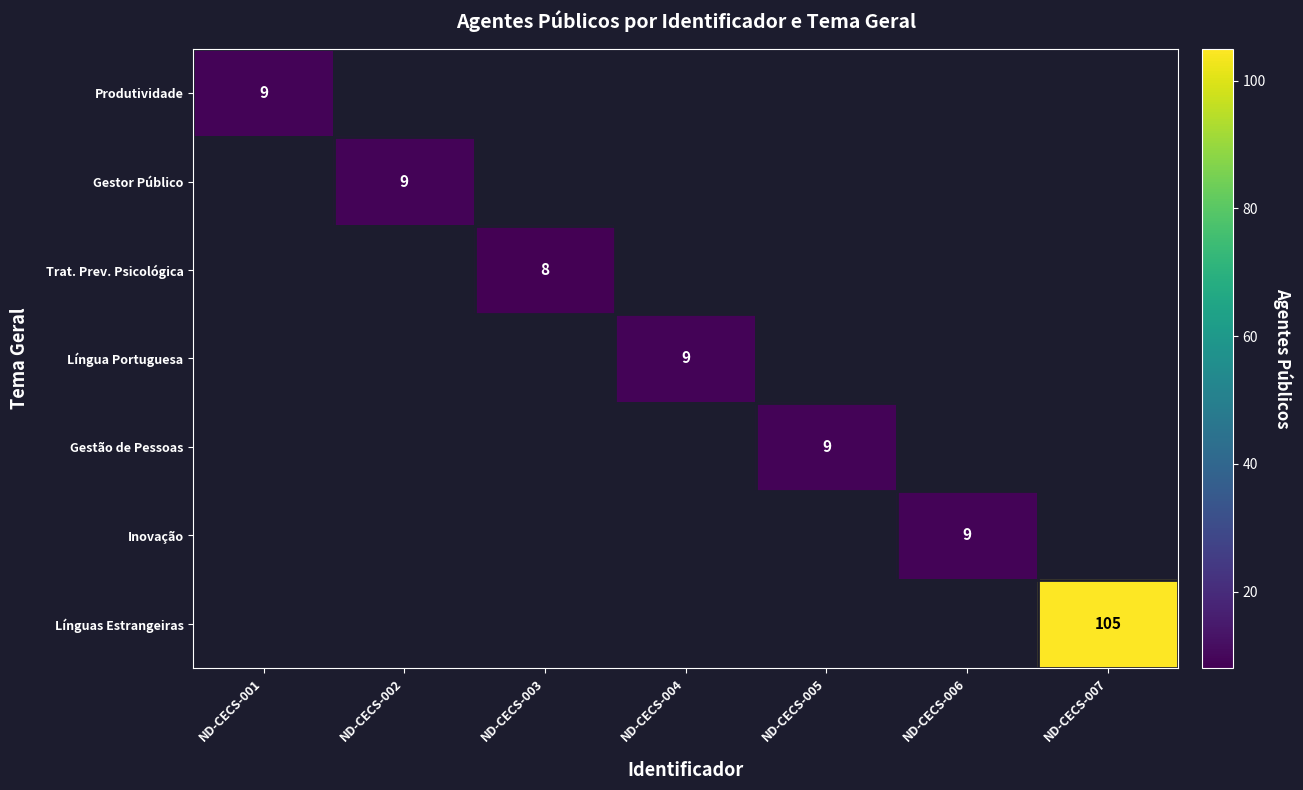

The value of Trat. Prev. Psicológica at ND-CECS-003 is 3. True or false?

False